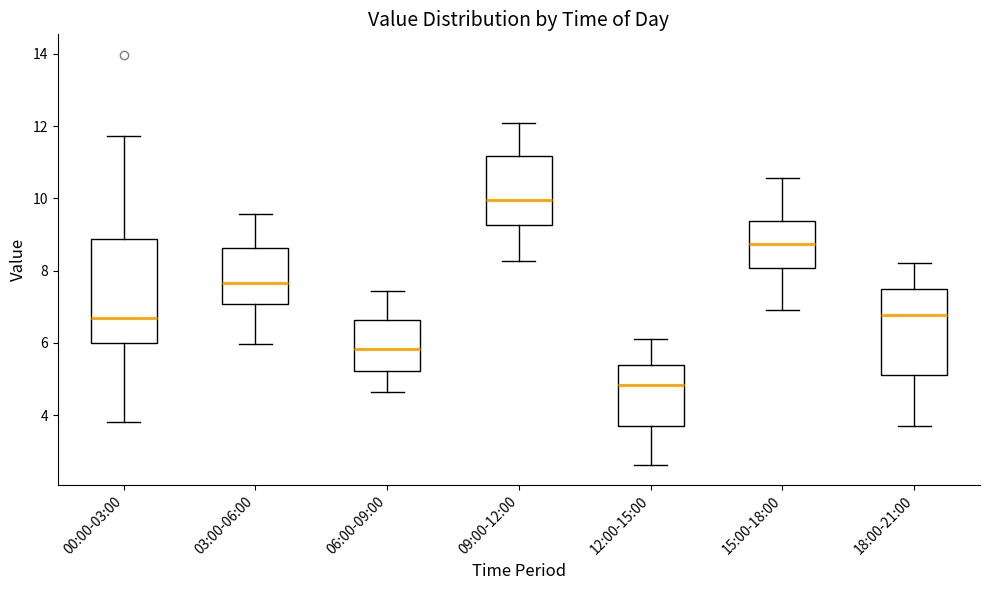

Reading left to right, transcribe this box plot: for each box, give where its median line is, the range the box spans, and where its two whiskers end, as read against the y-axis. The values are not printed on the chart, so give them approximately, as read against the axis.

00:00-03:00: median 6.6, box 6.0 to 8.8, whiskers 3.8 to 11.8
03:00-06:00: median 7.6, box 7.0 to 8.6, whiskers 6.0 to 9.6
06:00-09:00: median 5.8, box 5.2 to 6.6, whiskers 4.6 to 7.4
09:00-12:00: median 10.0, box 9.2 to 11.2, whiskers 8.2 to 12.0
12:00-15:00: median 4.8, box 3.8 to 5.4, whiskers 2.6 to 6.2
15:00-18:00: median 8.8, box 8.0 to 9.4, whiskers 7.0 to 10.6
18:00-21:00: median 6.8, box 5.2 to 7.4, whiskers 3.8 to 8.2